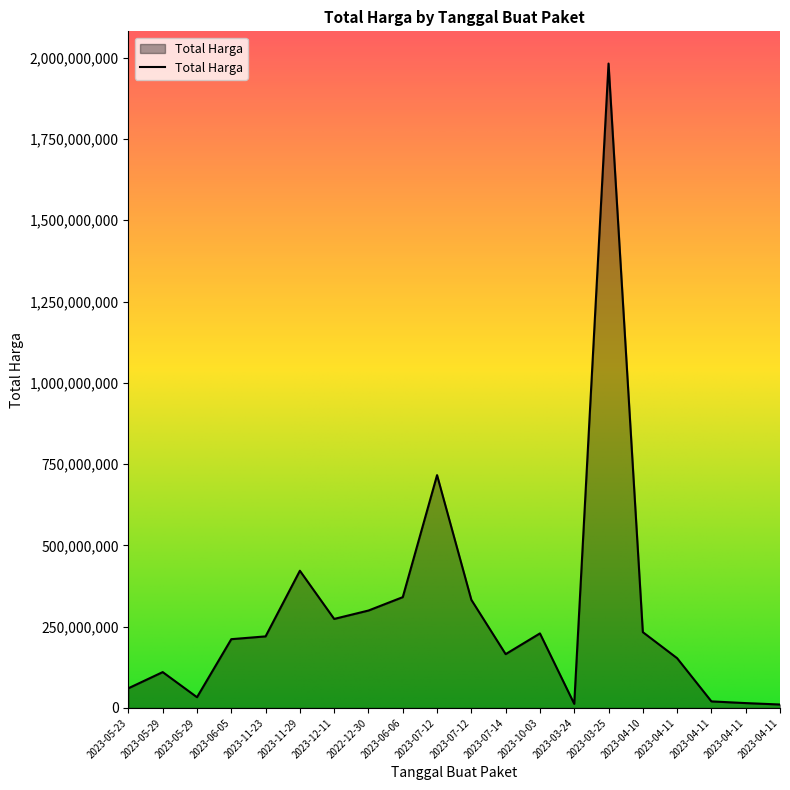

List the labels in order of value, largest first.

2023-03-25, 2023-07-12, 2023-11-29, 2023-06-06, 2023-07-12, 2022-12-30, 2023-12-11, 2023-04-10, 2023-10-03, 2023-11-23, 2023-06-05, 2023-07-14, 2023-04-11, 2023-05-29, 2023-05-23, 2023-05-29, 2023-04-11, 2023-04-11, 2023-03-24, 2023-04-11